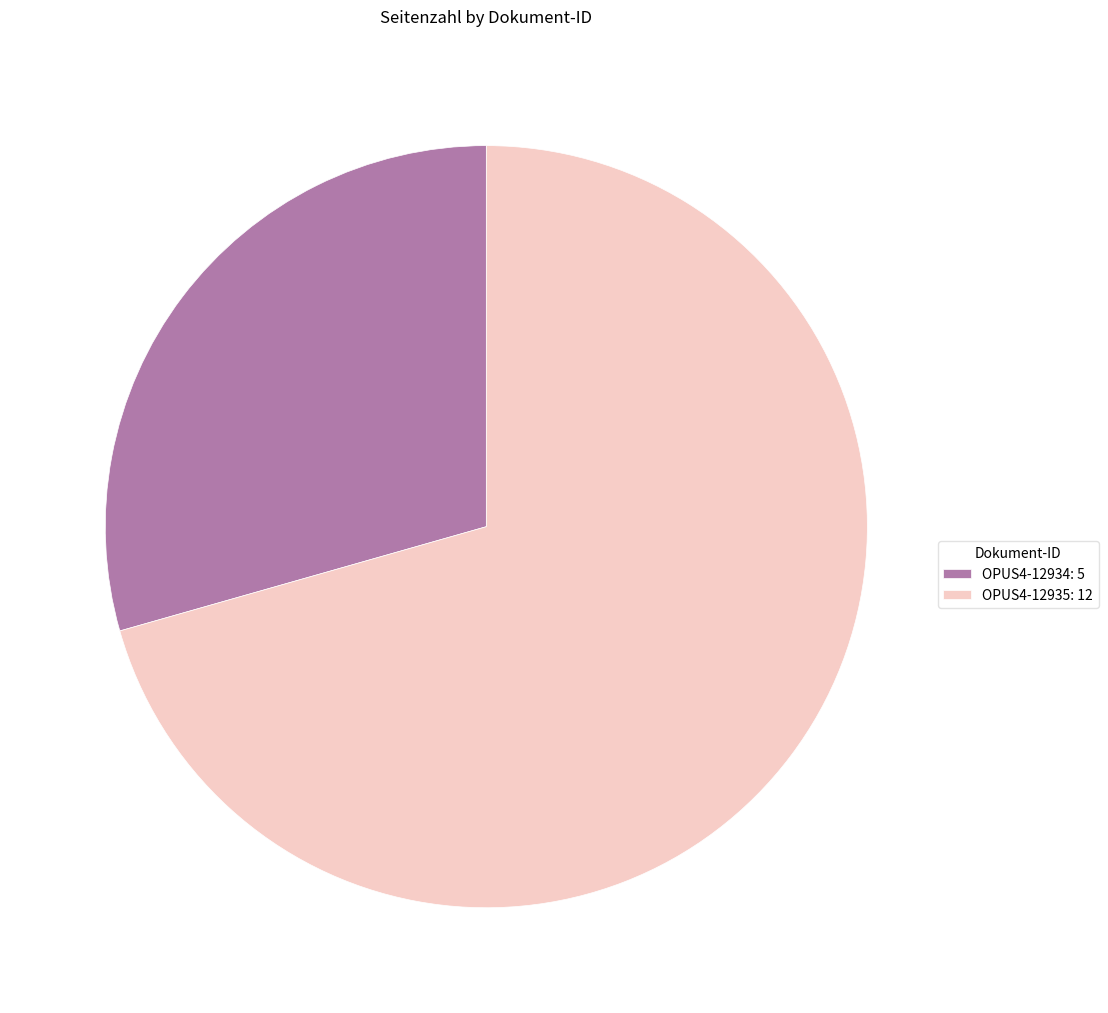

Is it true that OPUS4-12935: 12 is 78% of the pie?

False